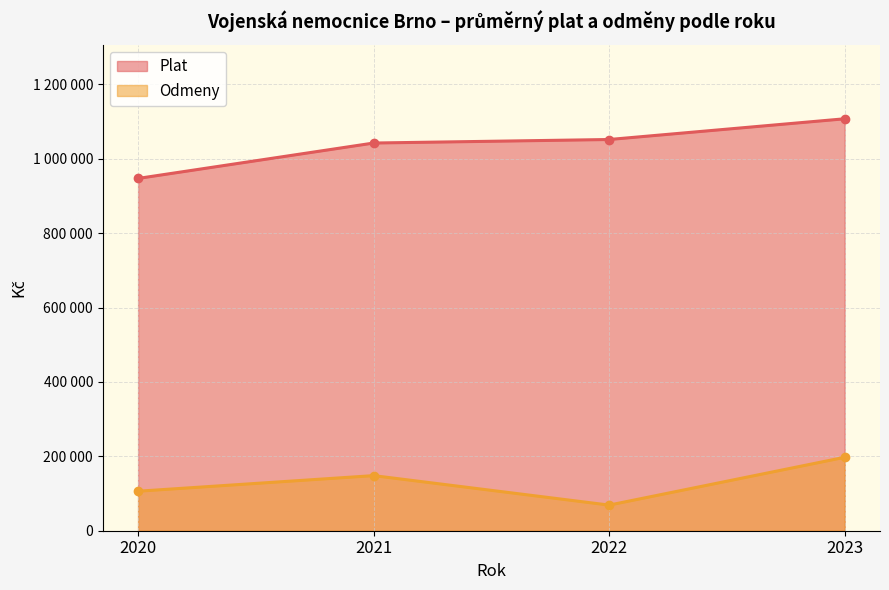

At which category does Plat reach its first local valley?

2020